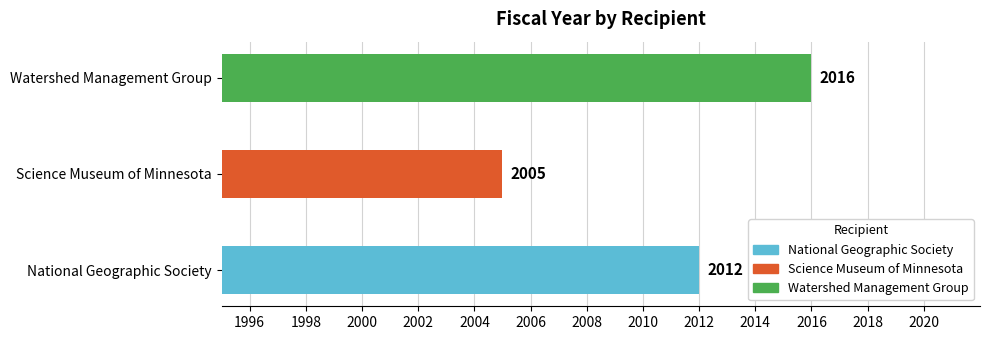

Rank the categories by value from highest to lowest.

Watershed Management Group, National Geographic Society, Science Museum of Minnesota